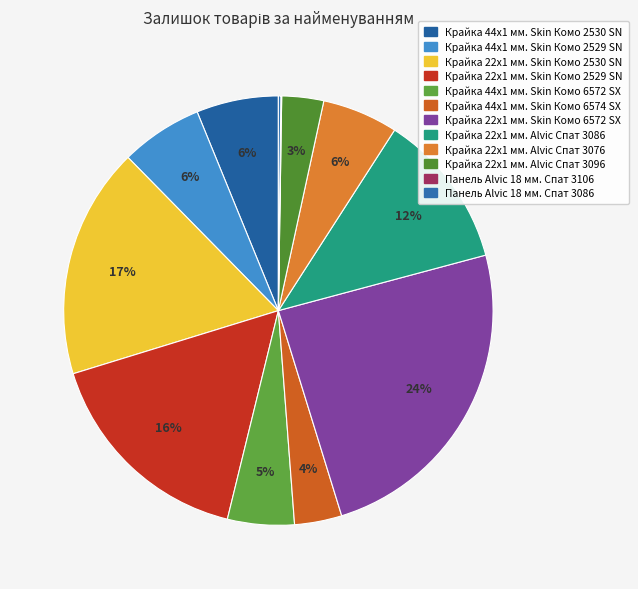

How many segments does this pie chart have?

12